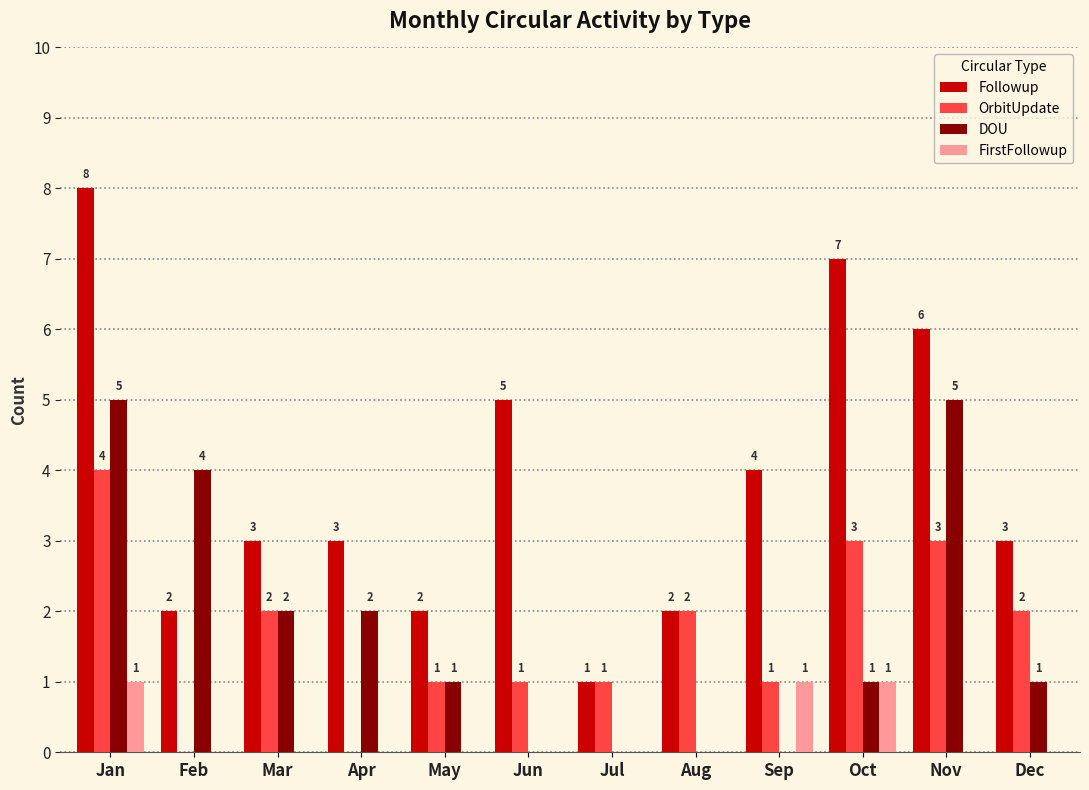

What is the sum of all Followup values?

46